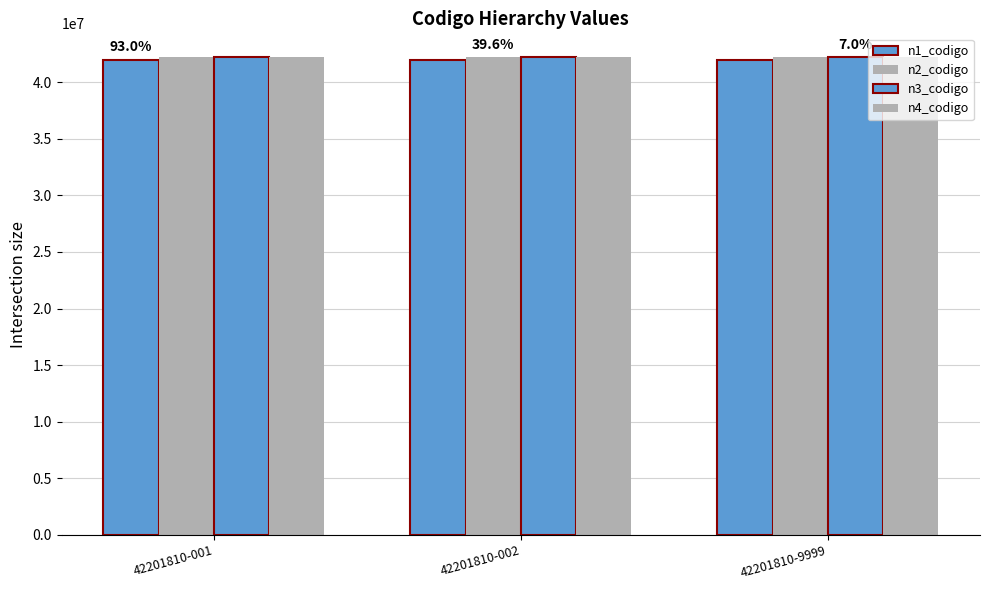

What is the value of the n4_codigo bar at the 2nd from the left?

42201810